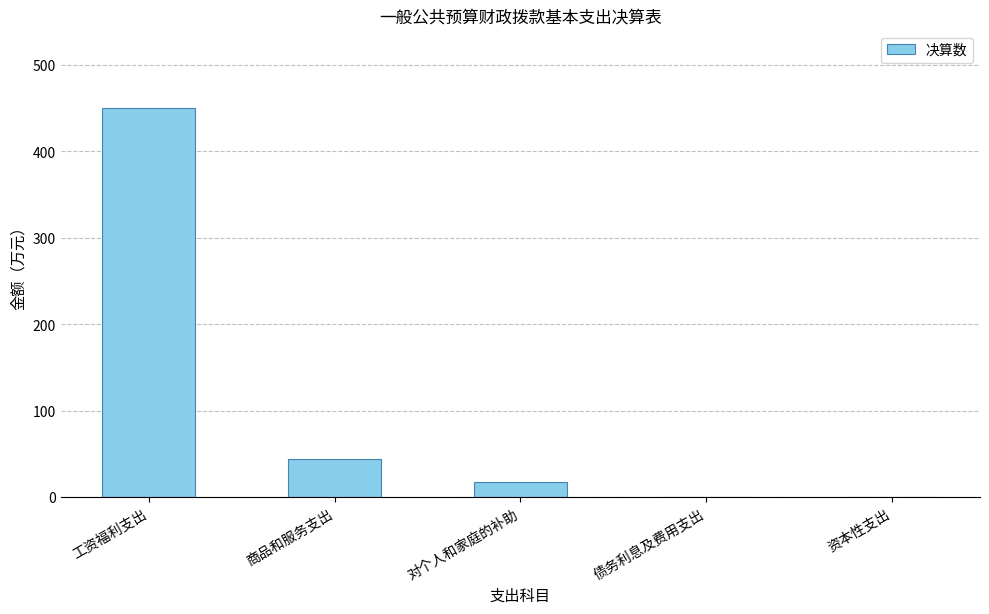

How many data points does each series have?

5